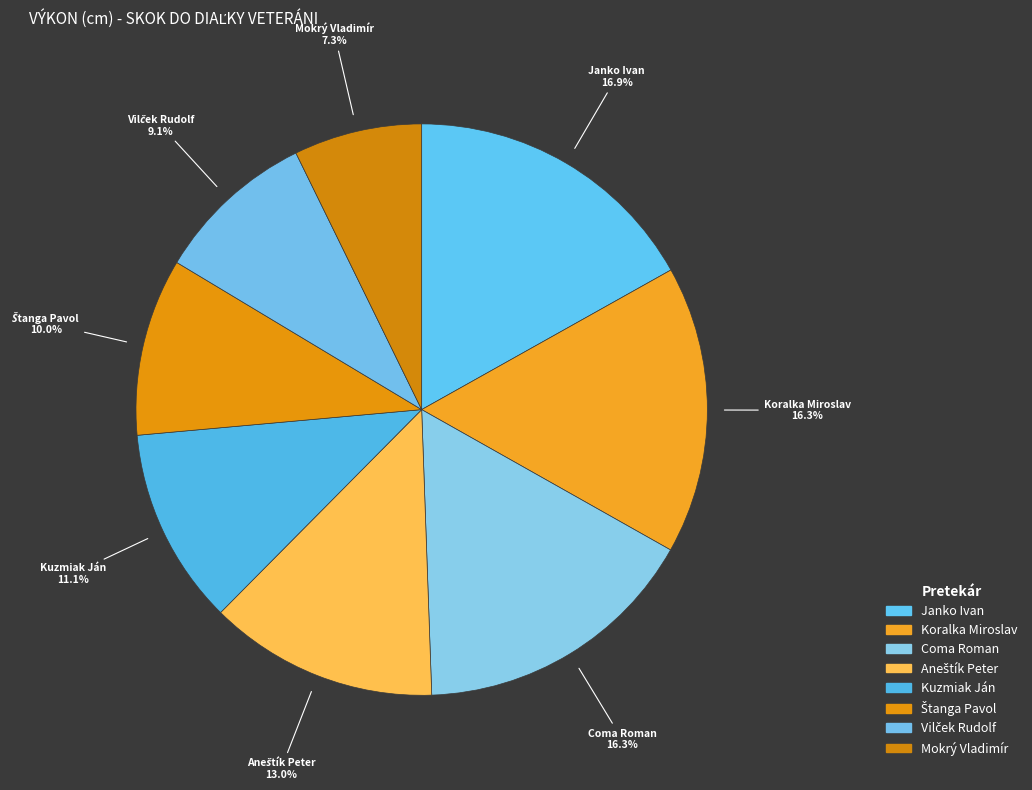

To the nearest percent, what is the combined percentage of Janko Ivan and Coma Roman?

33%